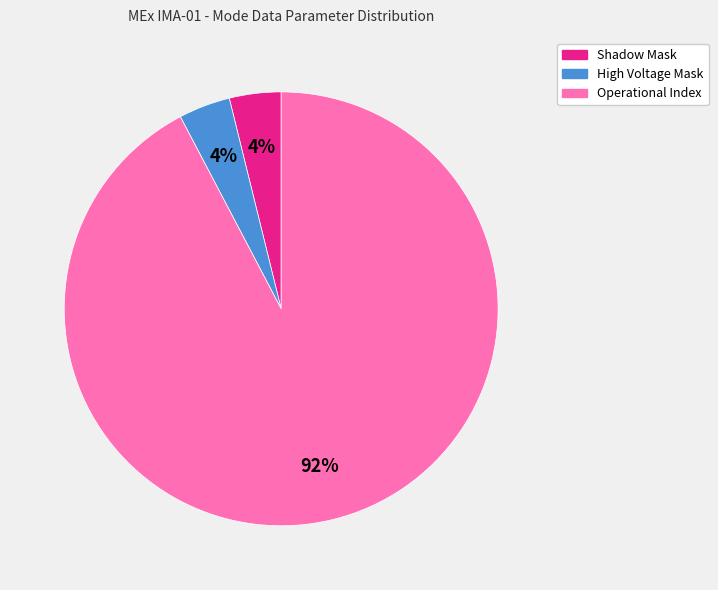

Is there any slice that represents more than half of the pie?

Yes